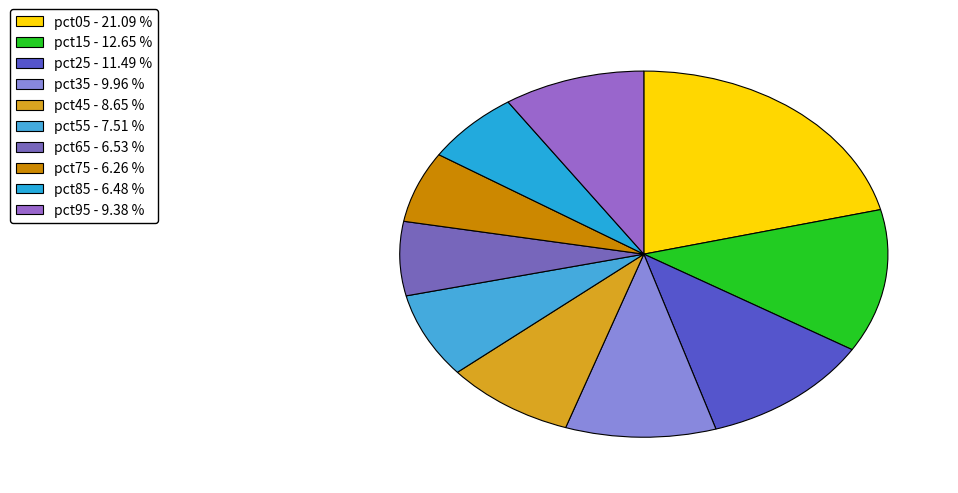

Rank the categories by value from highest to lowest.

pct05, pct15, pct25, pct35, pct95, pct45, pct55, pct65, pct85, pct75